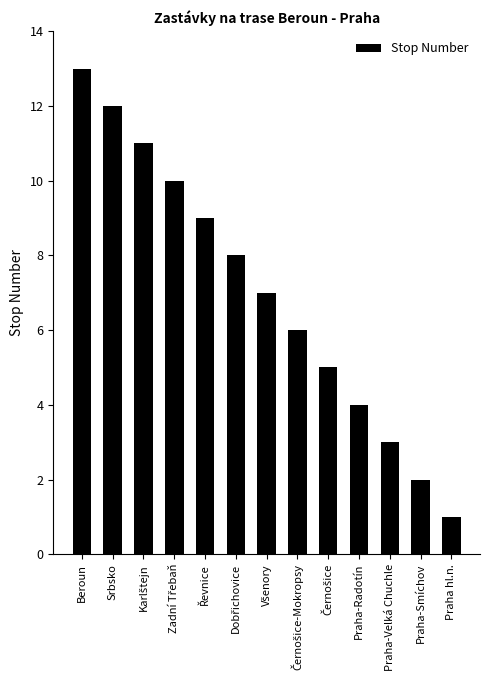

What position from the right is Beroun?

13